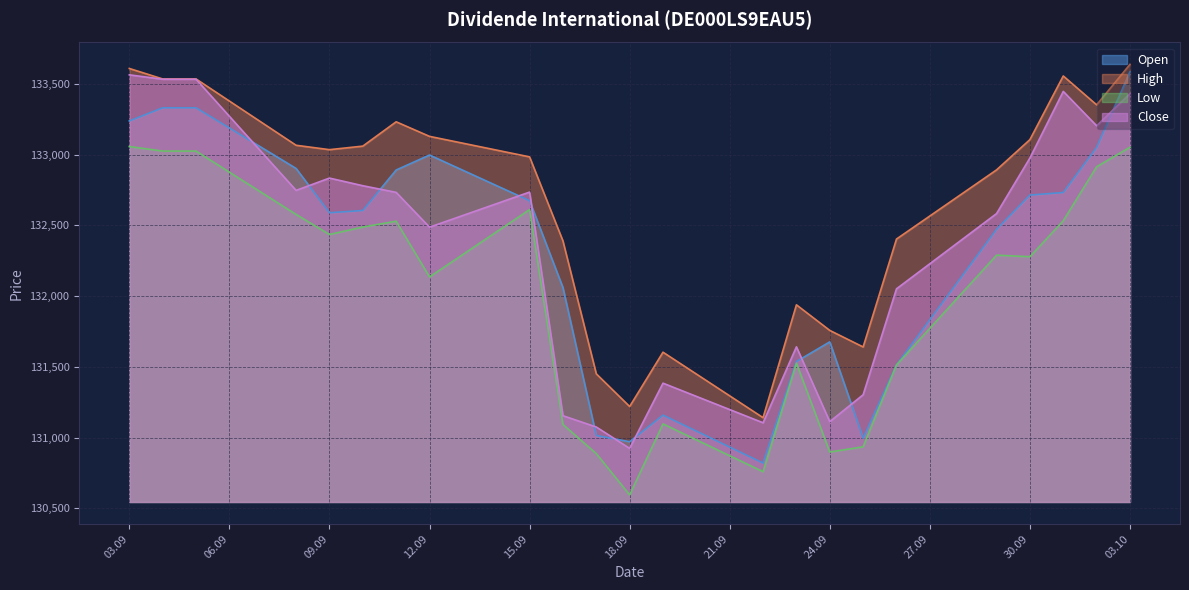

What is the difference between the highest and lowest values at 15.09?

373